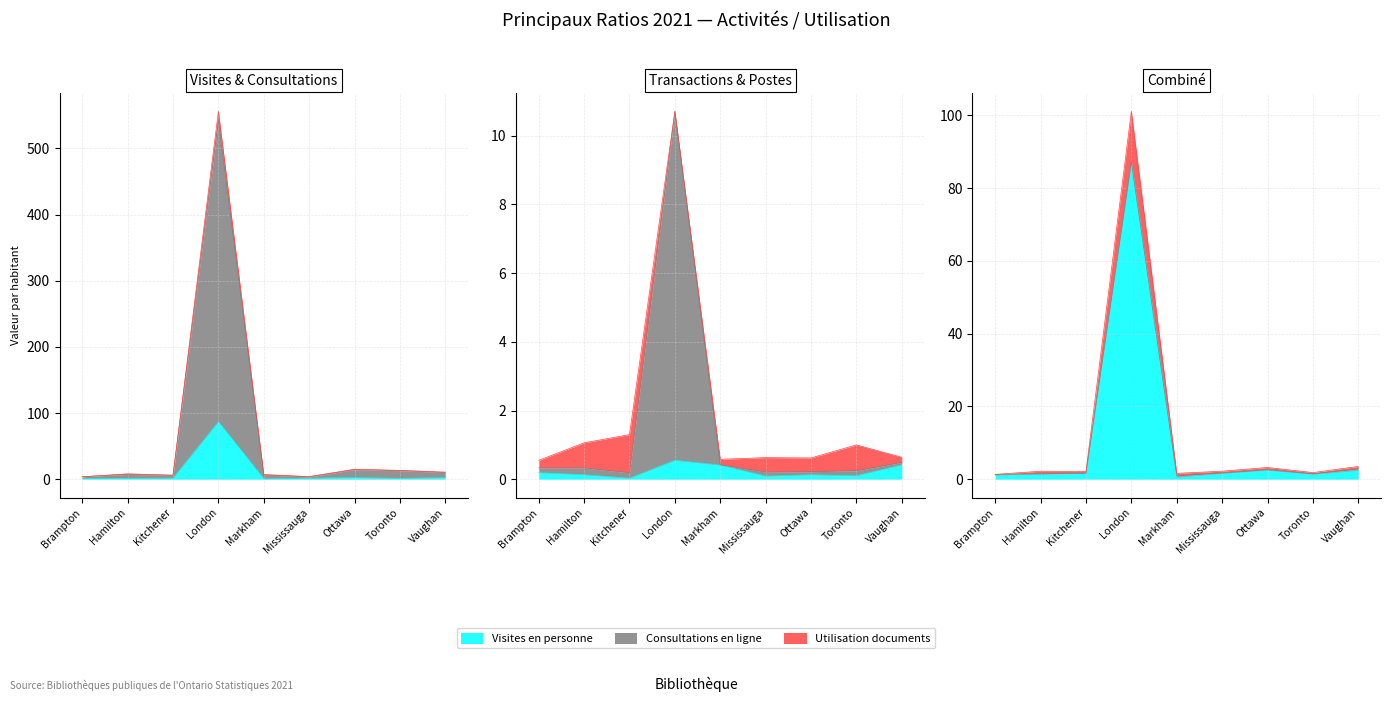

What is the difference between the Utilisation documents values at Toronto and Ottawa?

1.4